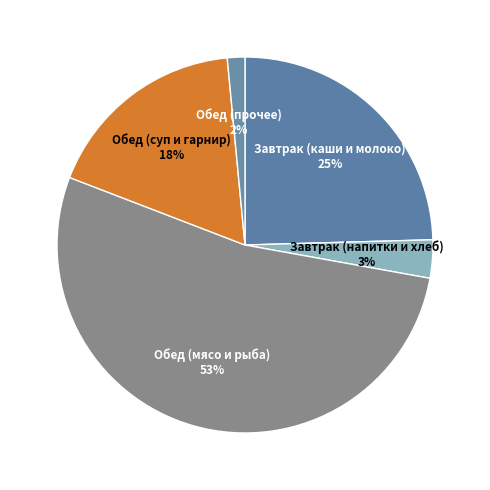

How many segments does this pie chart have?

5